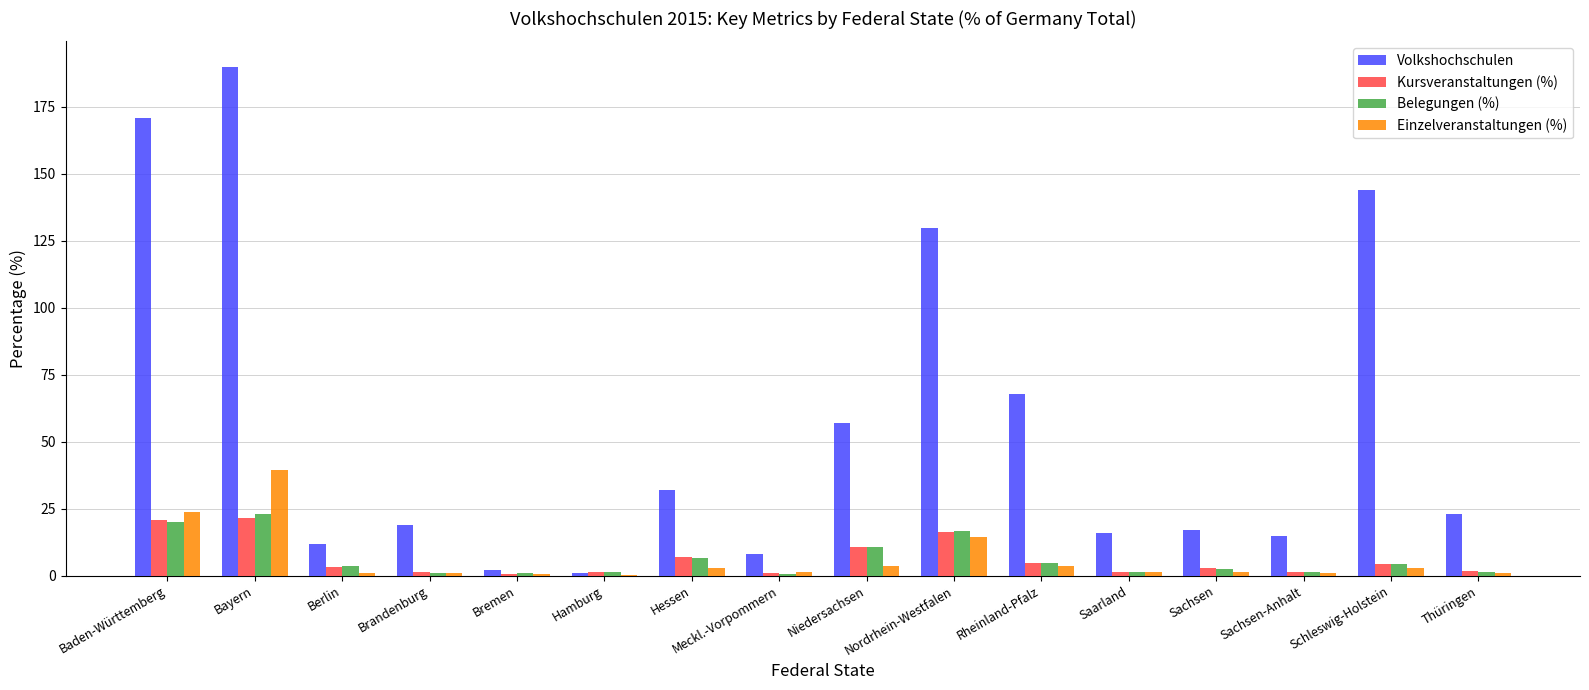

Is it true that Volkshochschulen equals 130.0 at Nordrhein-Westfalen?

True